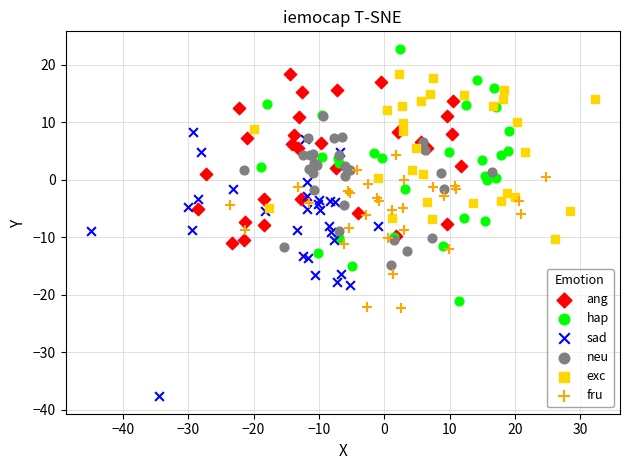

What are all the series names shown in the legend?

ang, hap, sad, neu, exc, fru